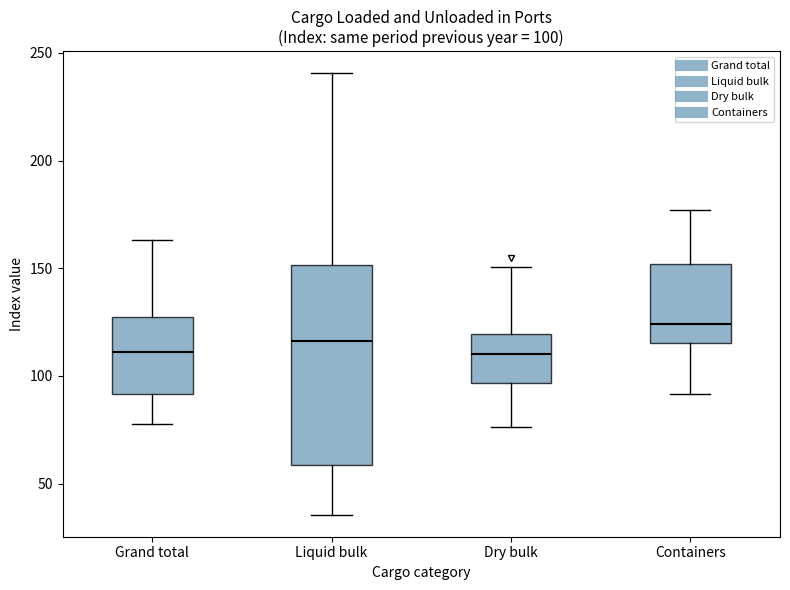

Which box's median line is the highest?

Containers